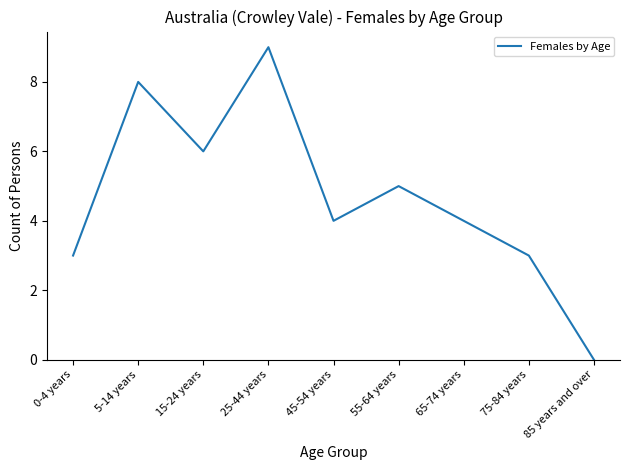

Between 25-44 years and 45-54 years, which is larger?

25-44 years